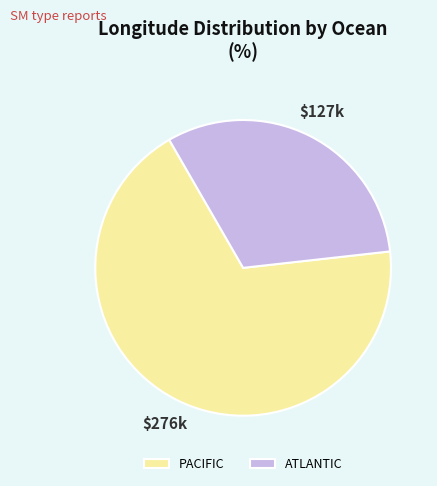

How many slices are in this pie chart?

2